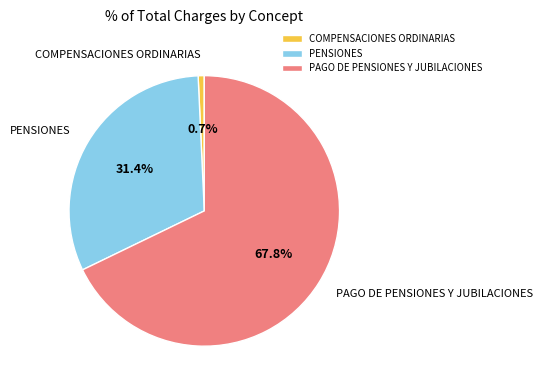

Between PENSIONES and COMPENSACIONES ORDINARIAS, which is larger?

PENSIONES